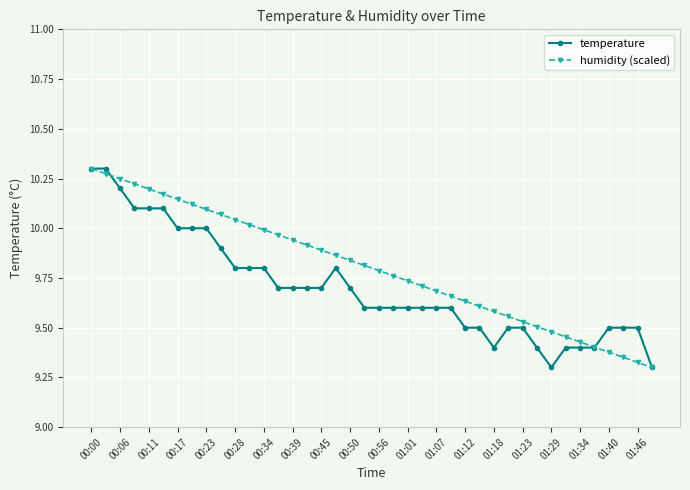

What is the difference between the second highest and second lowest values in the humidity (scaled) series?

0.9